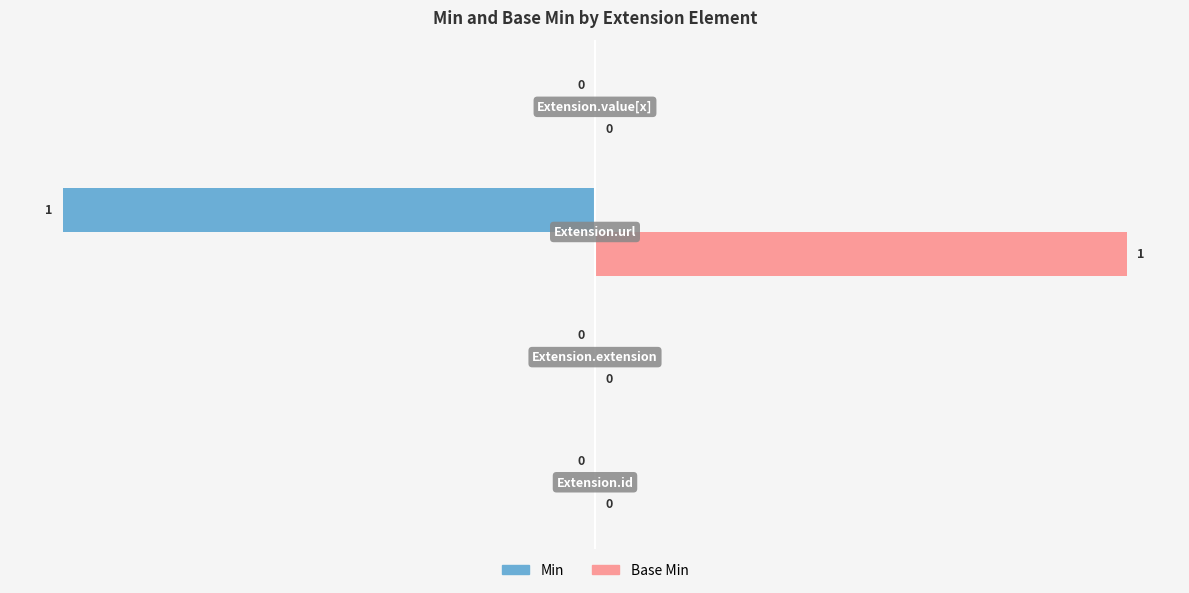

How many Base Min values are between 0 and 1?

4